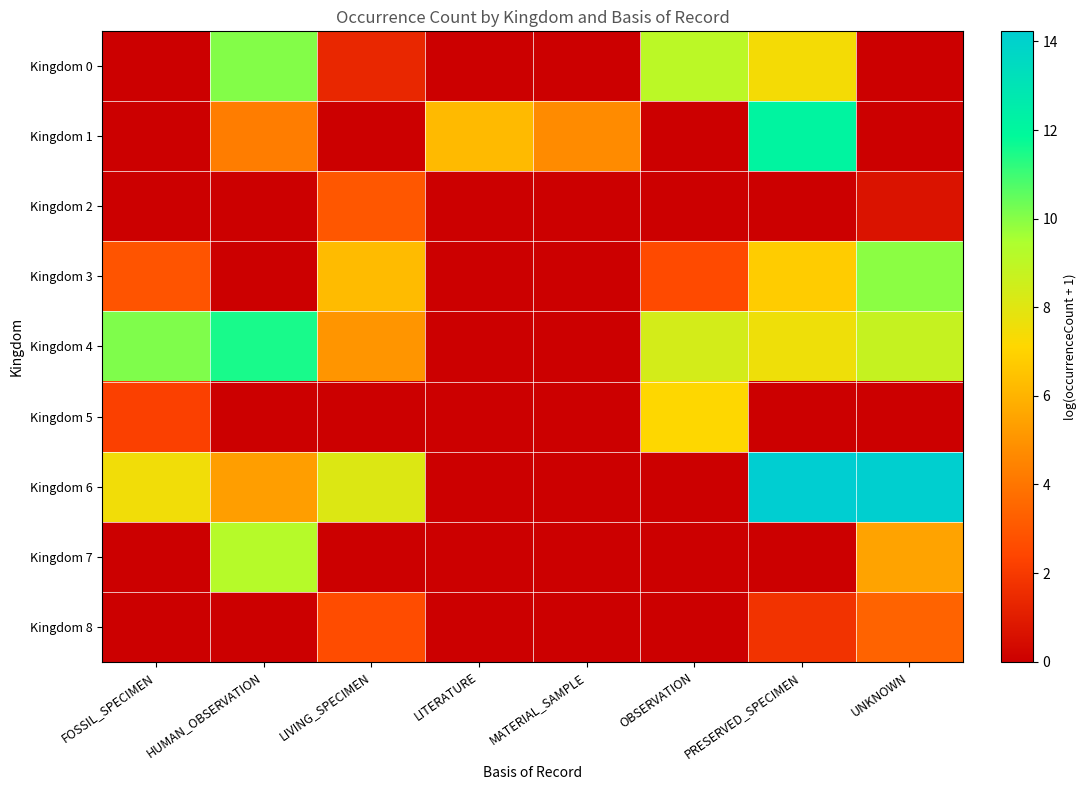

Which series has the largest total across all categories?

Kingdom 4